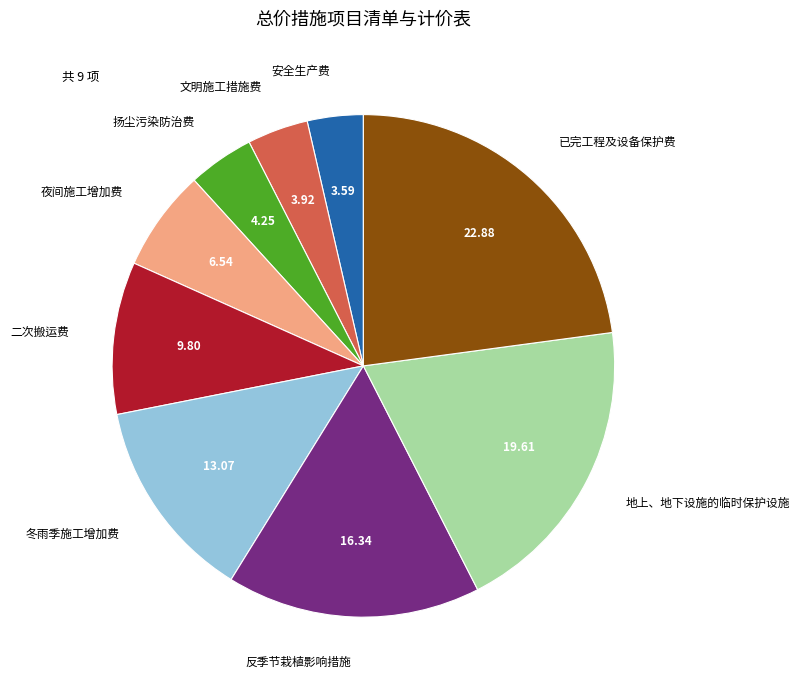

Approximately how many times larger is the value at 二次搬运费 compared to 安全生产费?

2.7